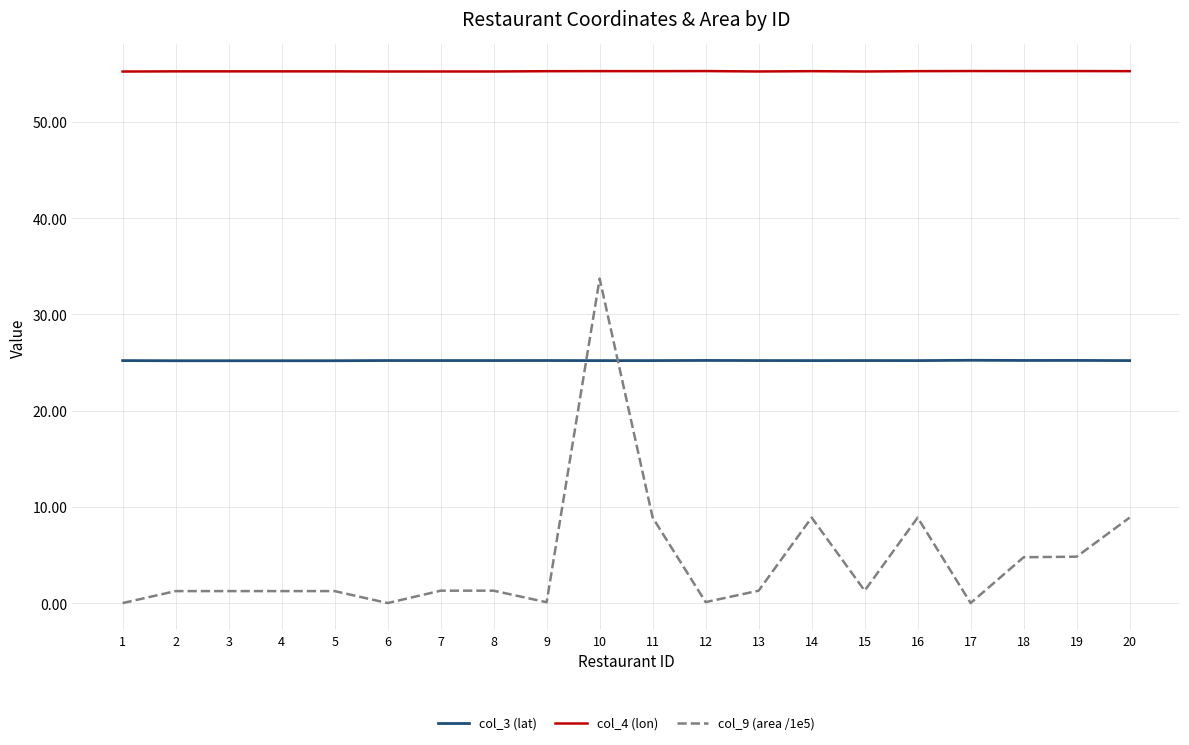

Which series changed the most between 8 and 10?

col_9 (area /1e5)